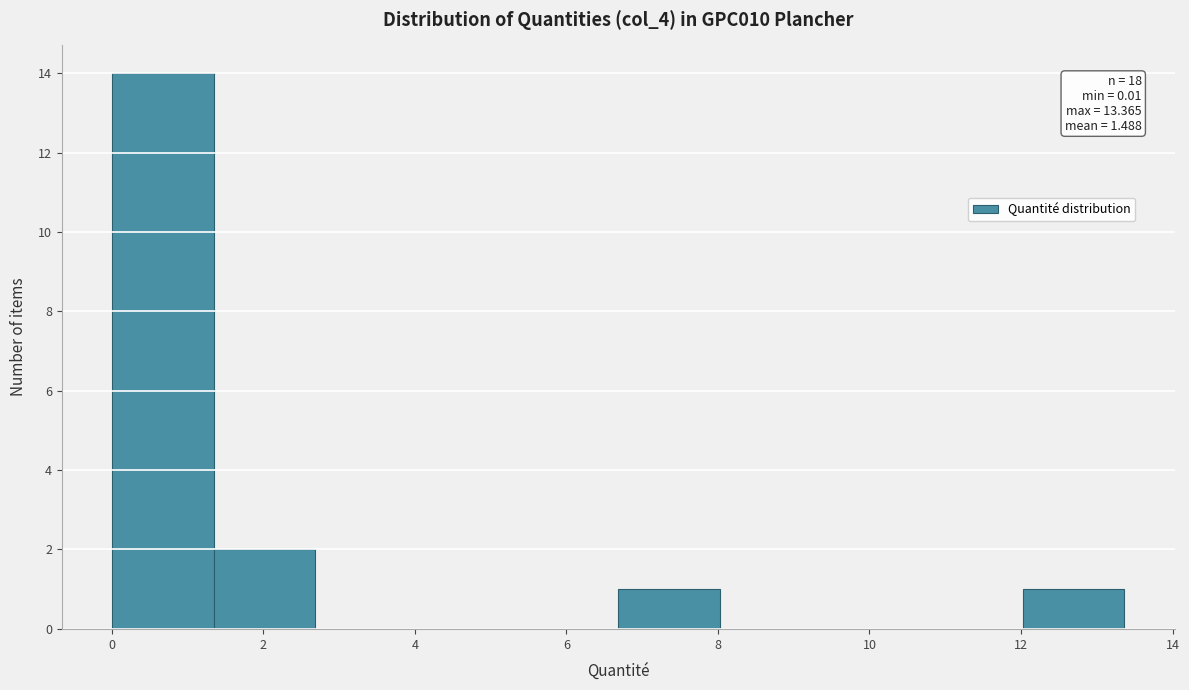

Over which range of the x-axis is the bar tallest?

0.0 to 1.4